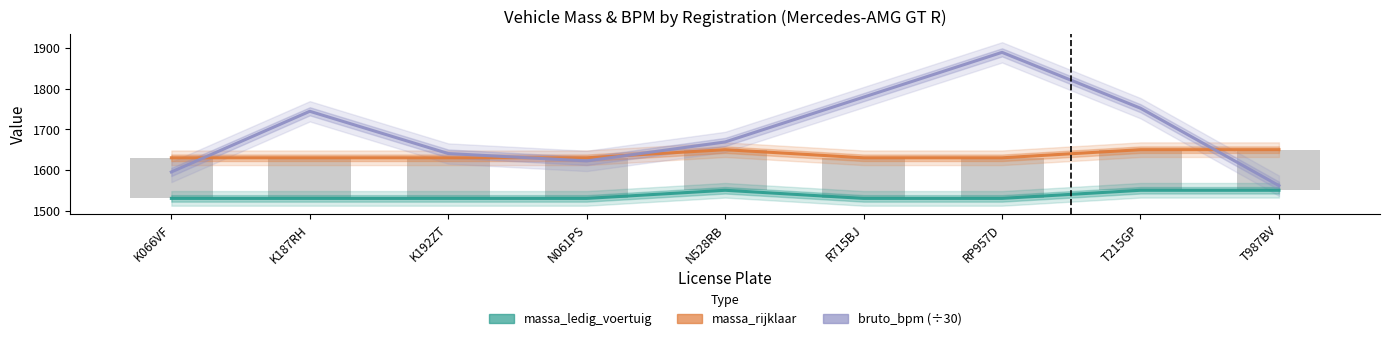

At how many categories does at least one series exceed 1548?

9